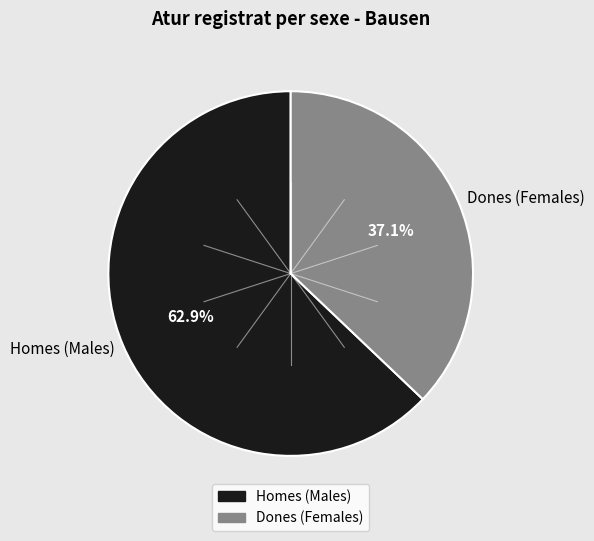

Approximately how many times larger is the value at Homes (Males) compared to Dones (Females)?

1.7